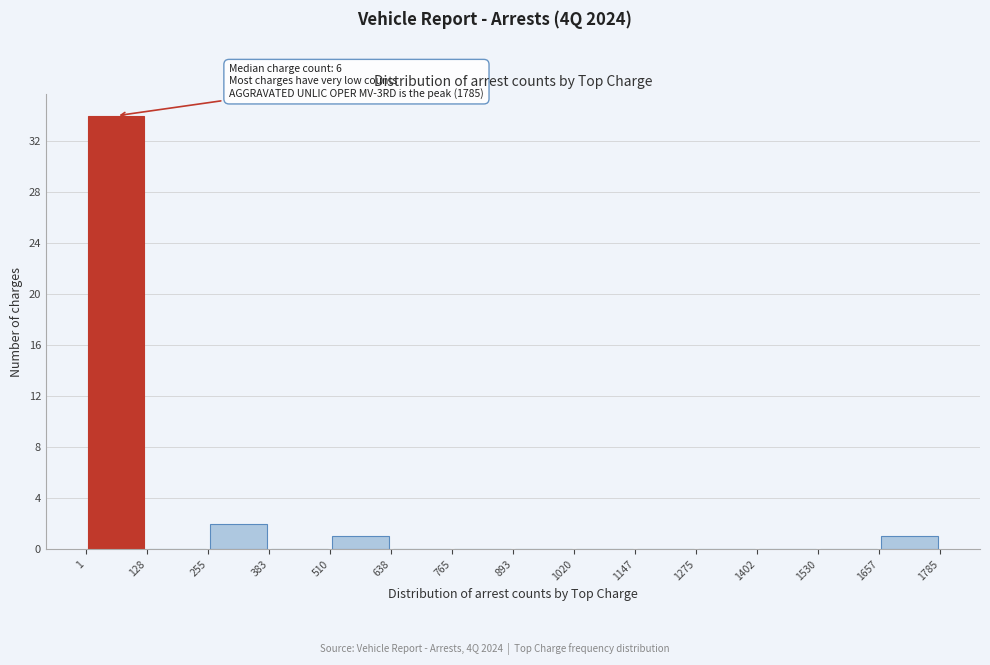

Which range on the x-axis has the tallest bar?

1 to 128